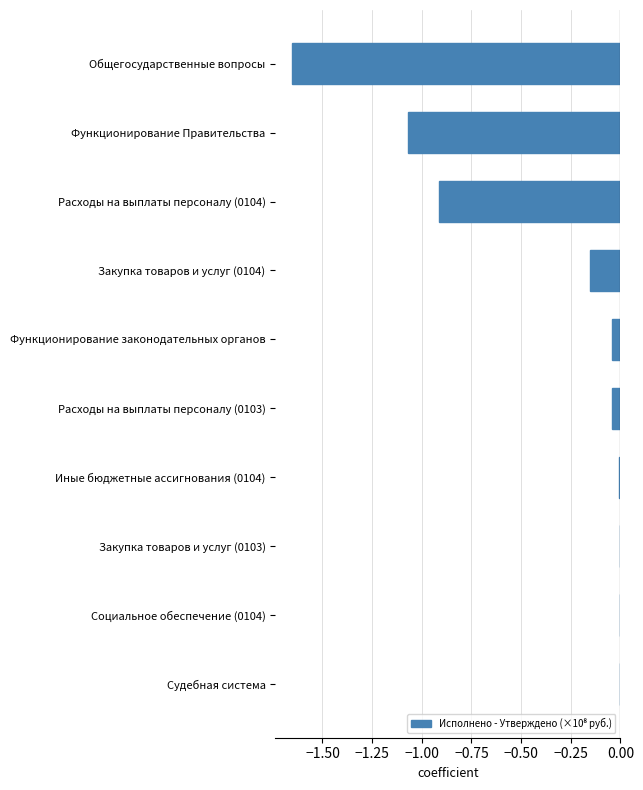

What is the sum of all values?

-3.9